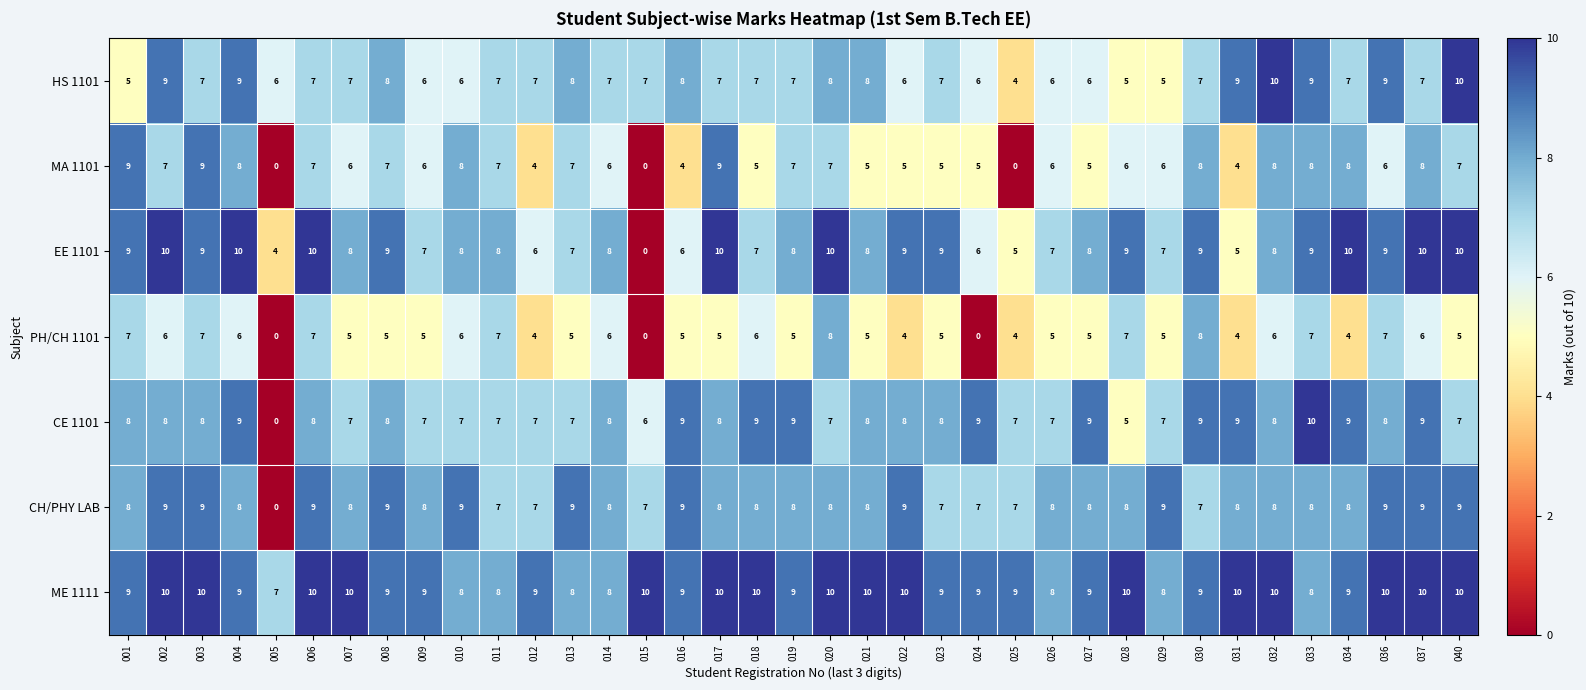

What is the difference between the highest and lowest values at 009?

4